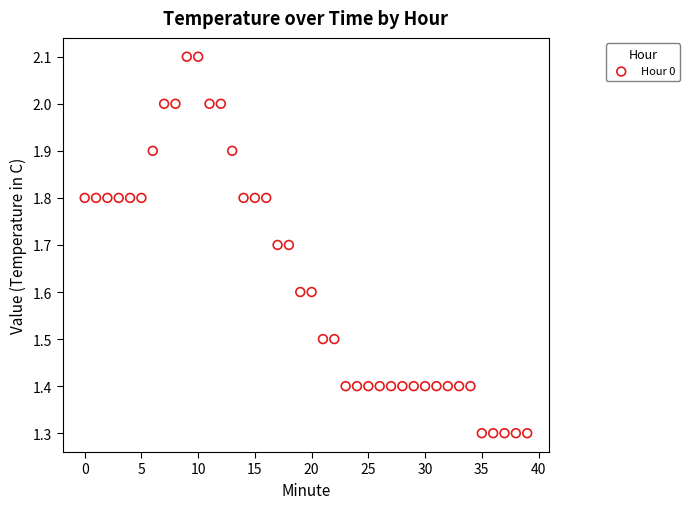

What is the range of Y values (max minus min)?

0.8